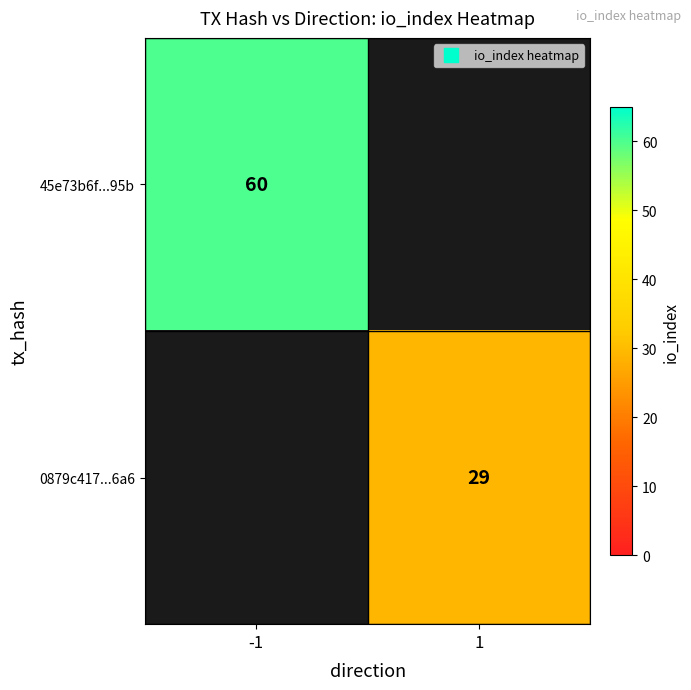

Between 1 and -1, which is larger?

-1